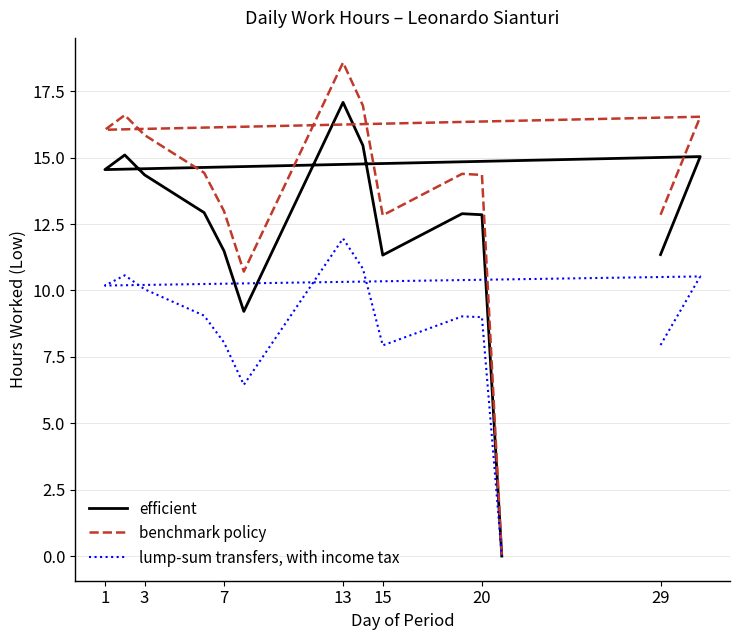

What is the total value across all series at 15?

32.1